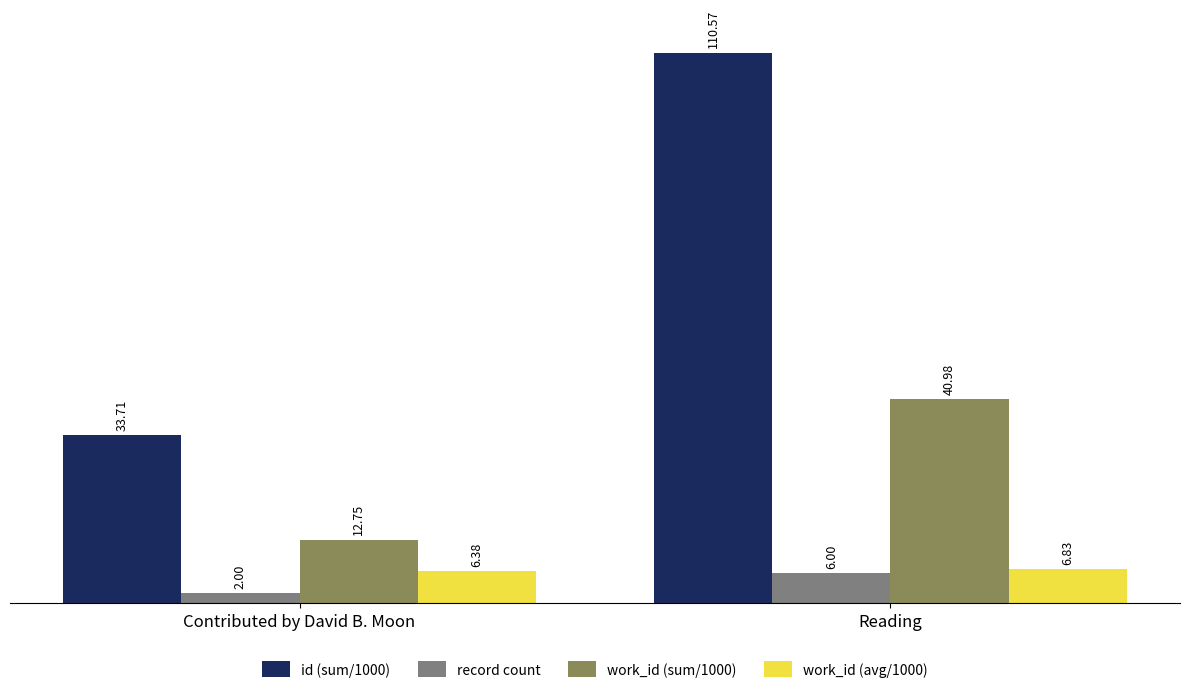

What is the spread (max minus min) of values at Contributed by David B. Moon?

31.7